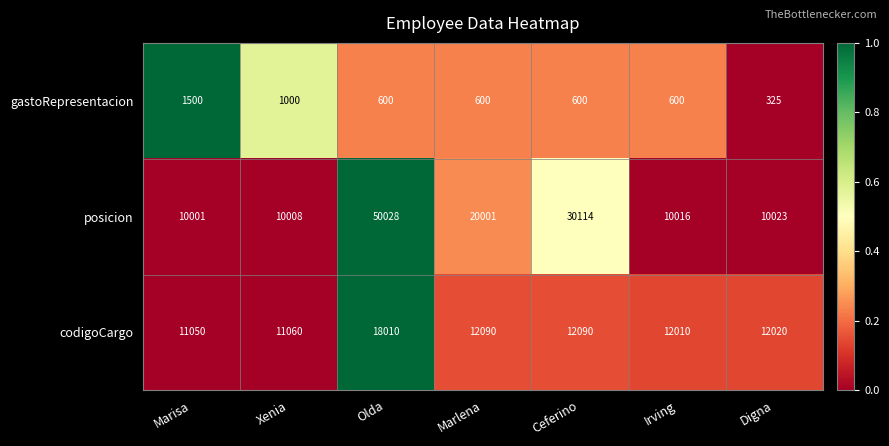

Count the number of data series in this chart.

3